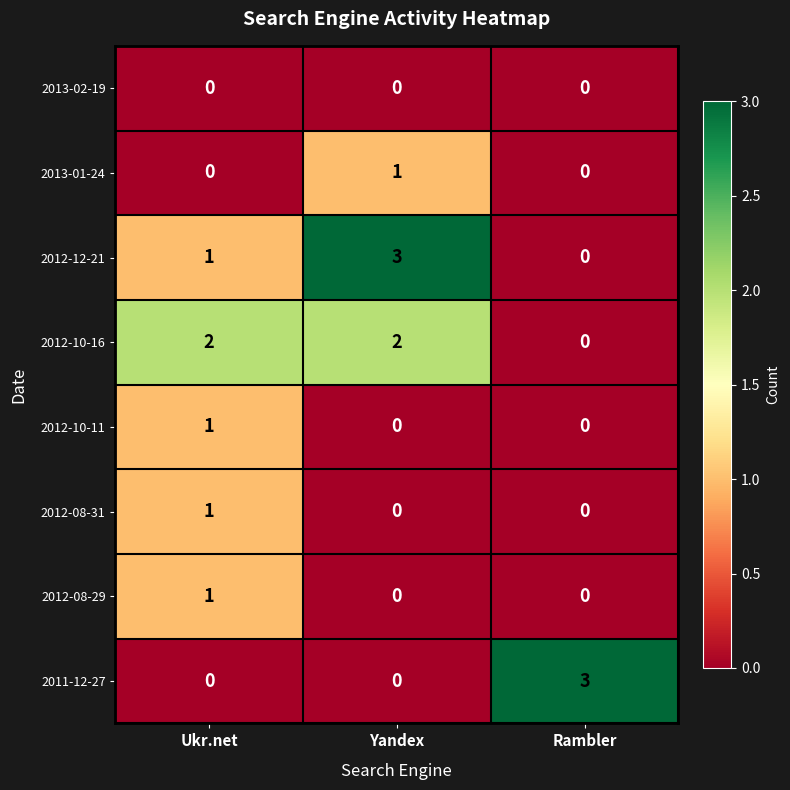

What is the sum of all 2011-12-27 values?

3